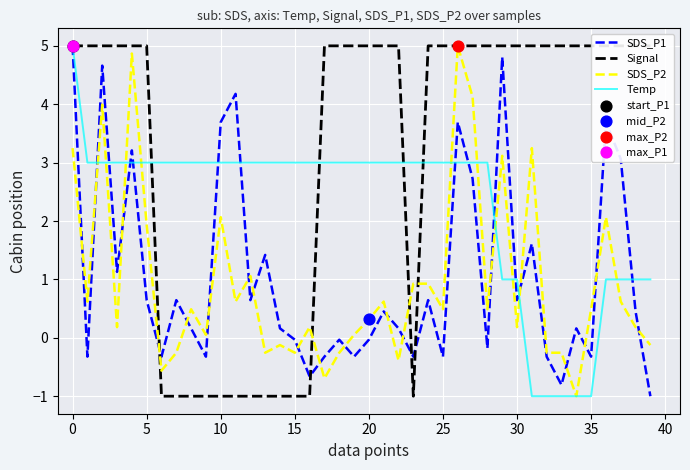

Which series contains the lowest Y value?

SDS_P1